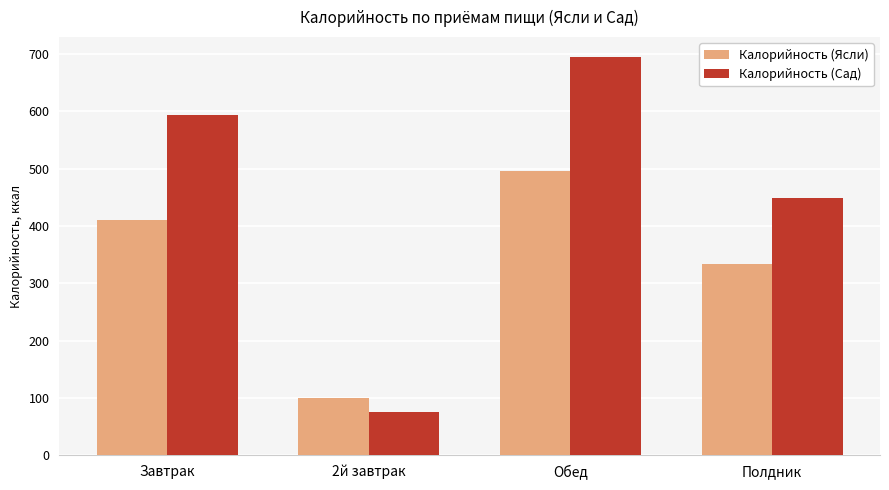

List the series in order of their peak value, lowest first.

Калорийность (Ясли), Калорийность (Сад)